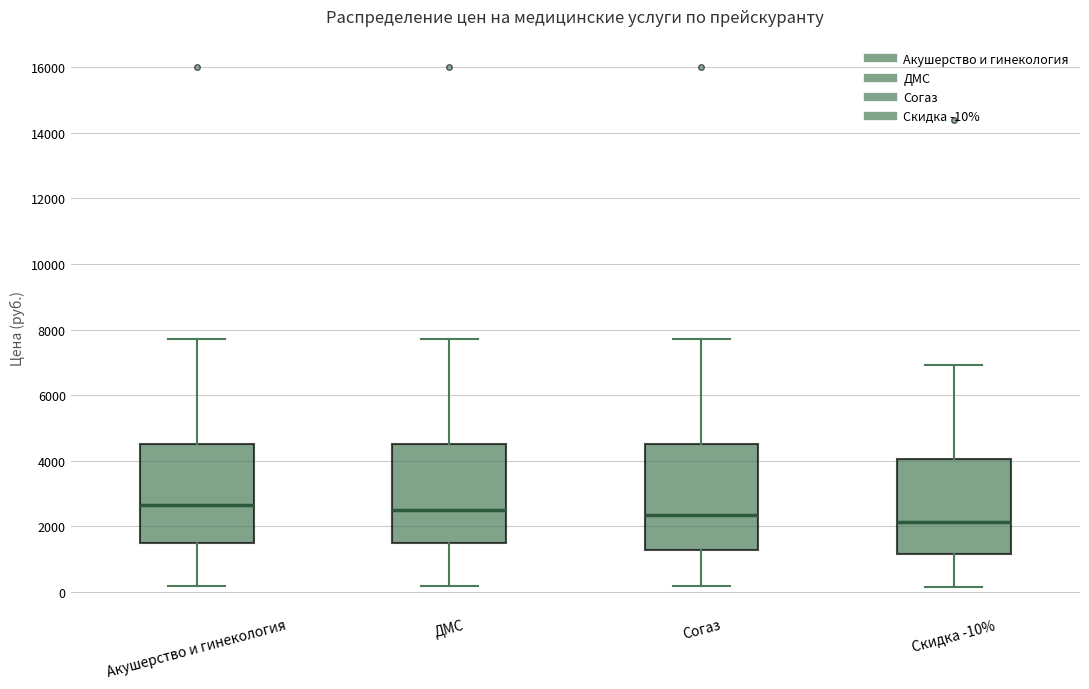

Where does the upper whisker of the box for Скидка -10% end on the y-axis? The values are not printed on the chart, so give them approximately, as read against the axis.

7000